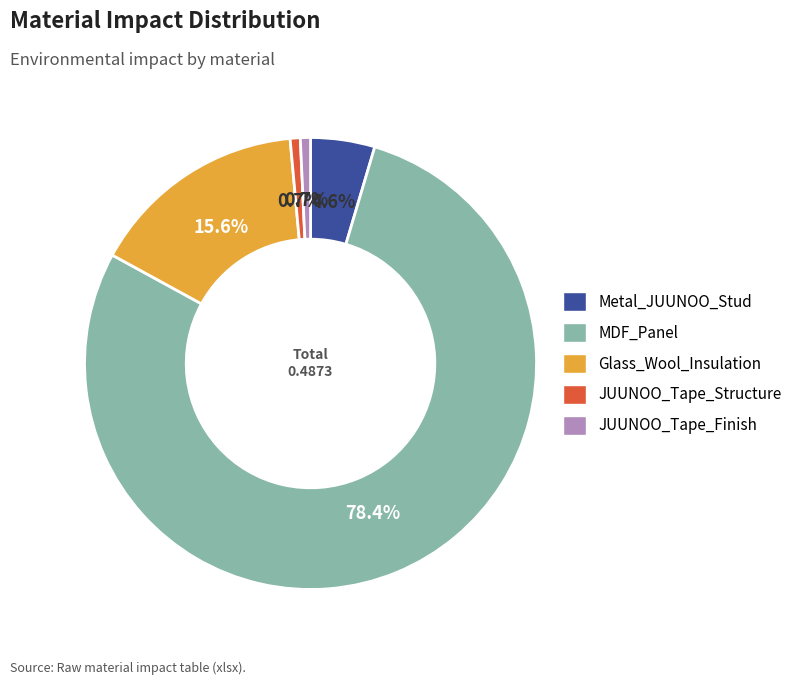

Is the sum of JUUNOO_Tape_Finish and JUUNOO_Tape_Structure greater than half?

No